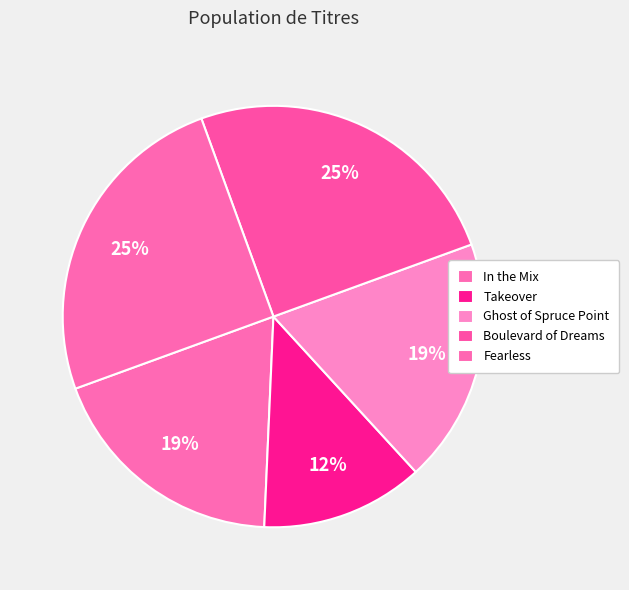

Is it true that Boulevard of Dreams is 25% of the pie?

True